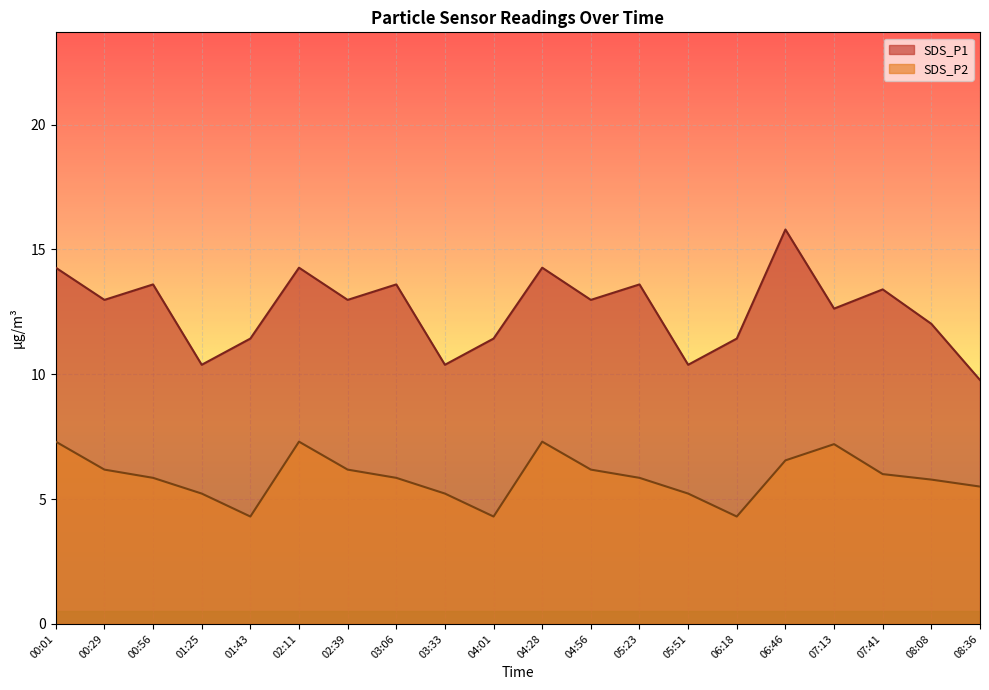

What is the greatest value displayed?

15.8